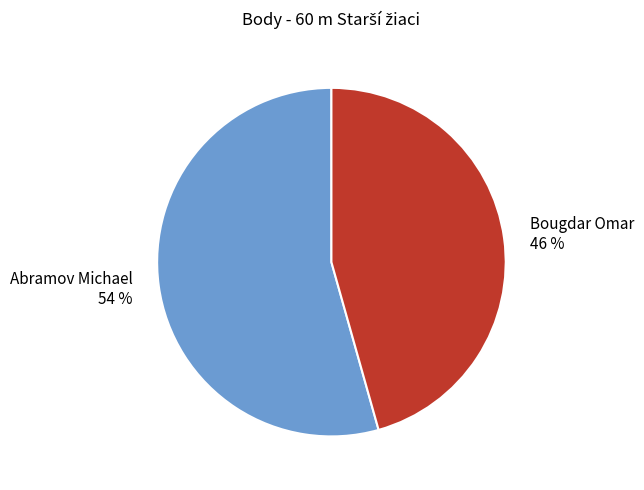

Does Abramov Michael account for over 50% of the chart?

Yes